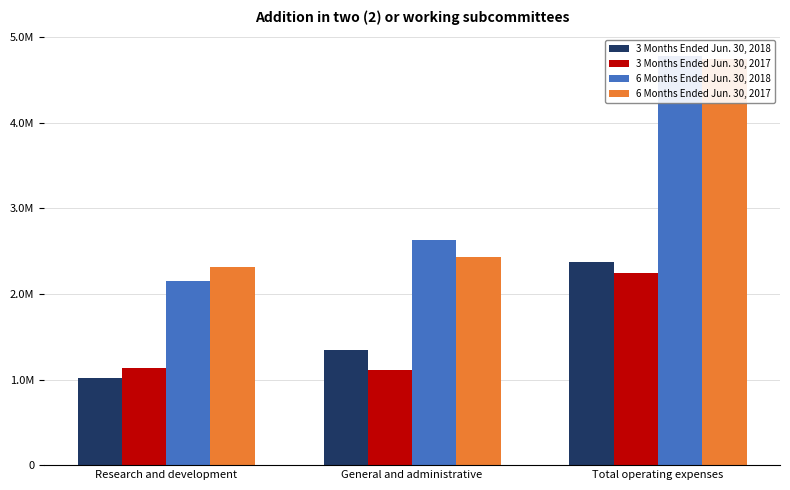

Is it true that 3 Months Ended Jun. 30, 2018 equals 2370000 at Total operating expenses?

True